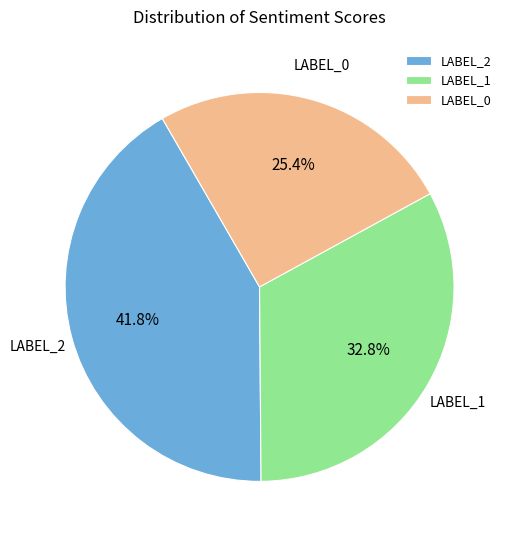

How many slices are in this pie chart?

3